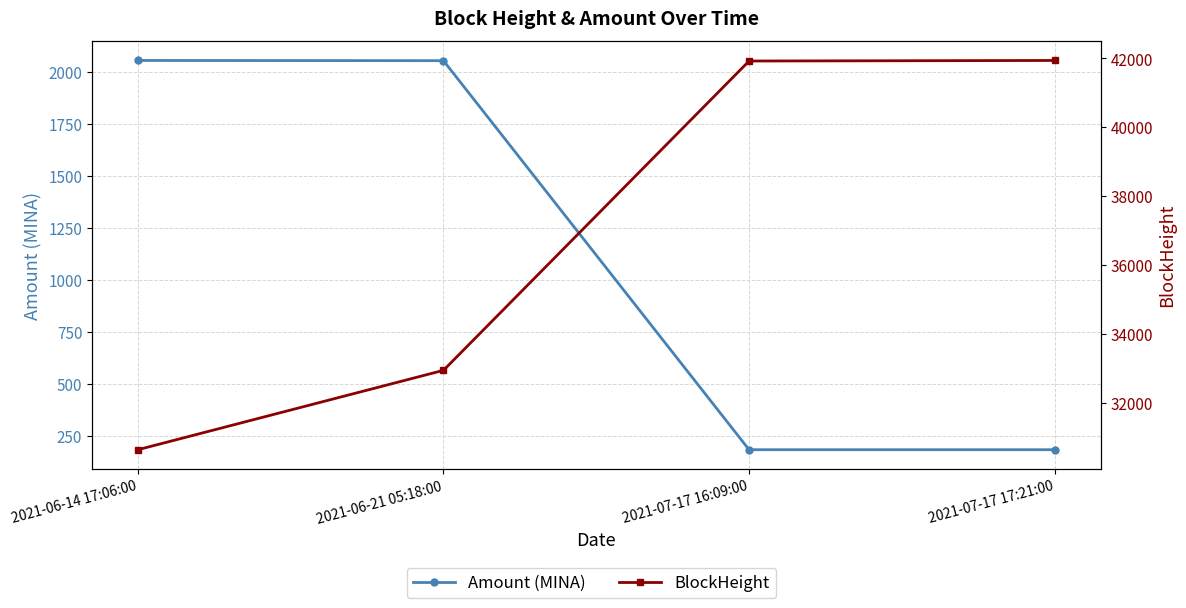

The value of BlockHeight at 2021-06-21 05:18:00 is 32938.0. True or false?

True